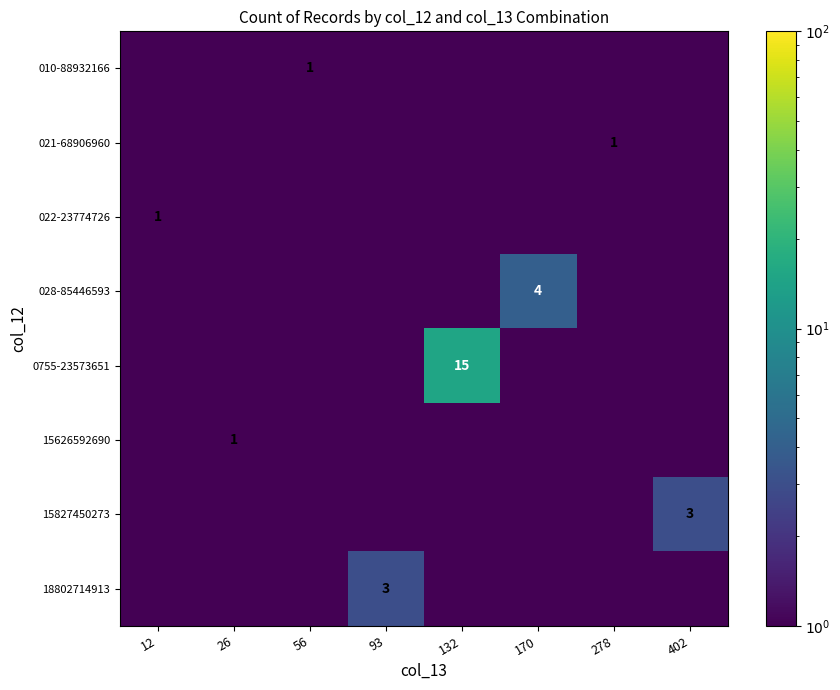

At which category is the sum across all series the highest?

132